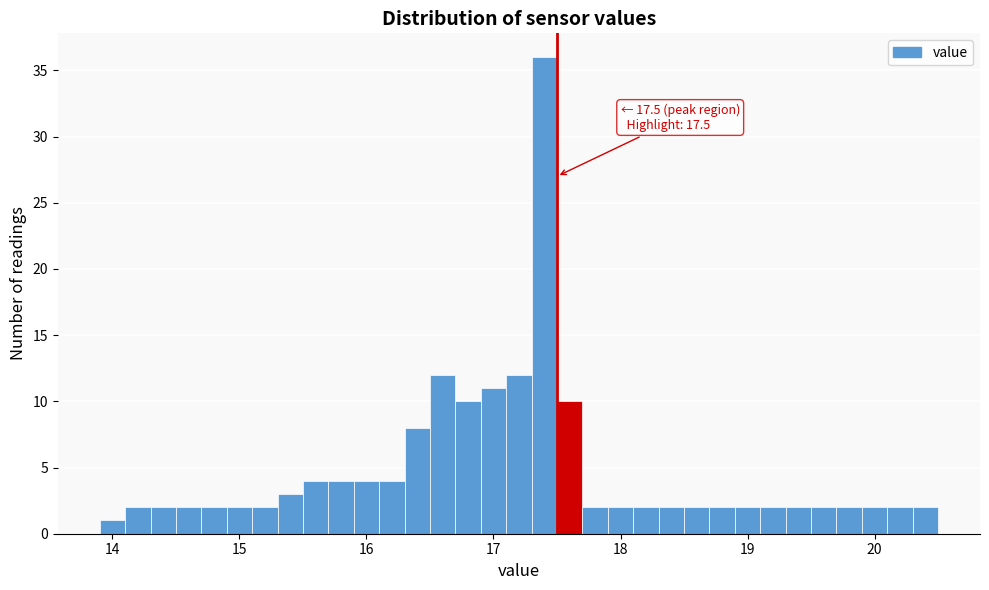

Around what value on the x-axis is the tallest bar? Give the approximate position of its centre, as read against the axis.

17.4